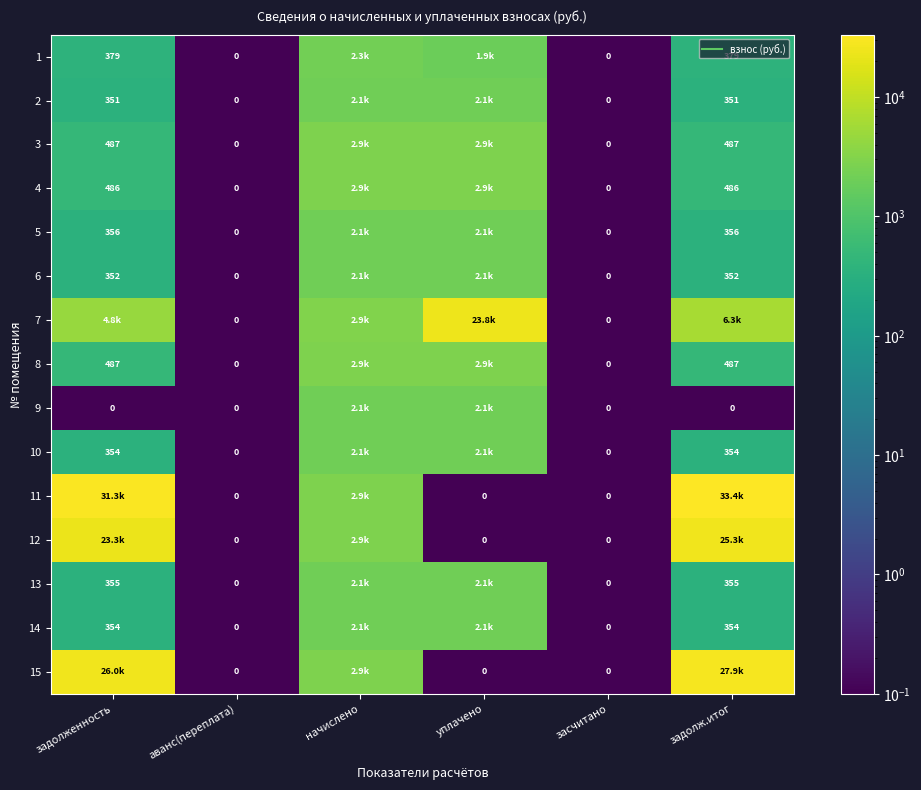

The value of 5 at начислено is 2926.0. True or false?

False